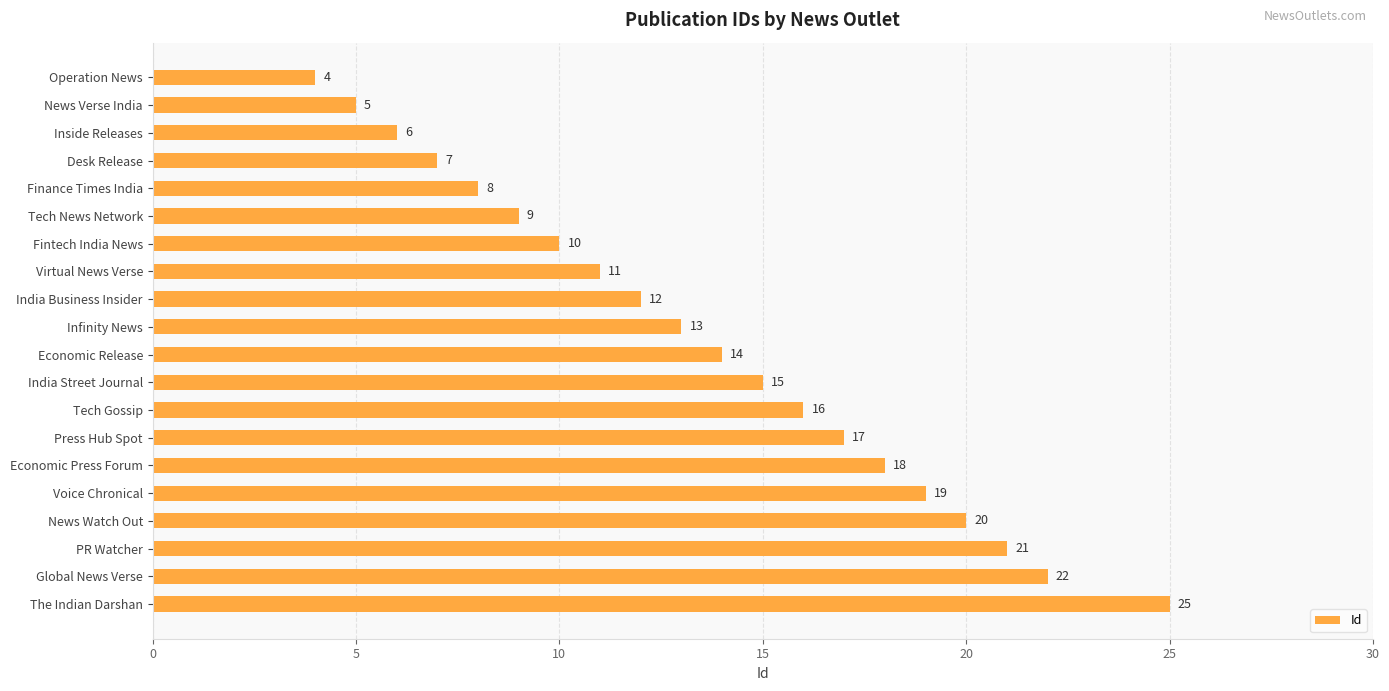

What is the label of the 10th bar from the bottom?

Economic Release